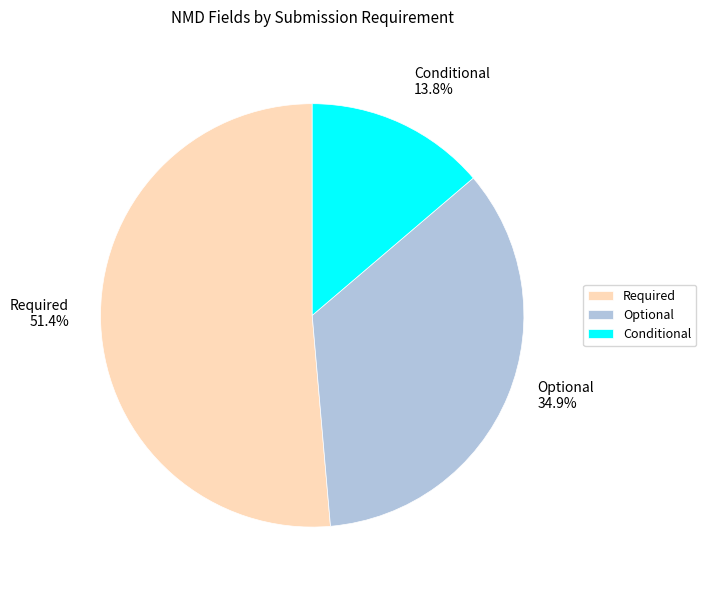

Rank the categories by value from lowest to highest.

Conditional, Optional, Required